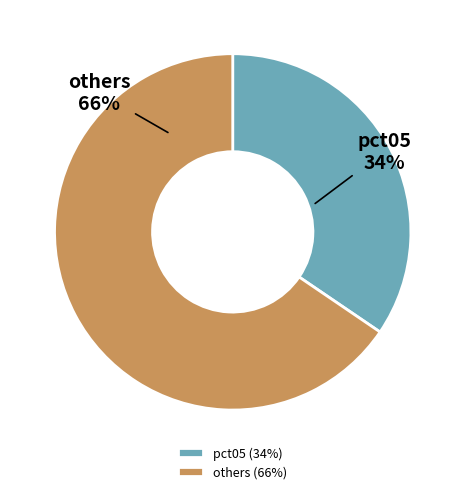

Between pct05 and others, which is larger?

others